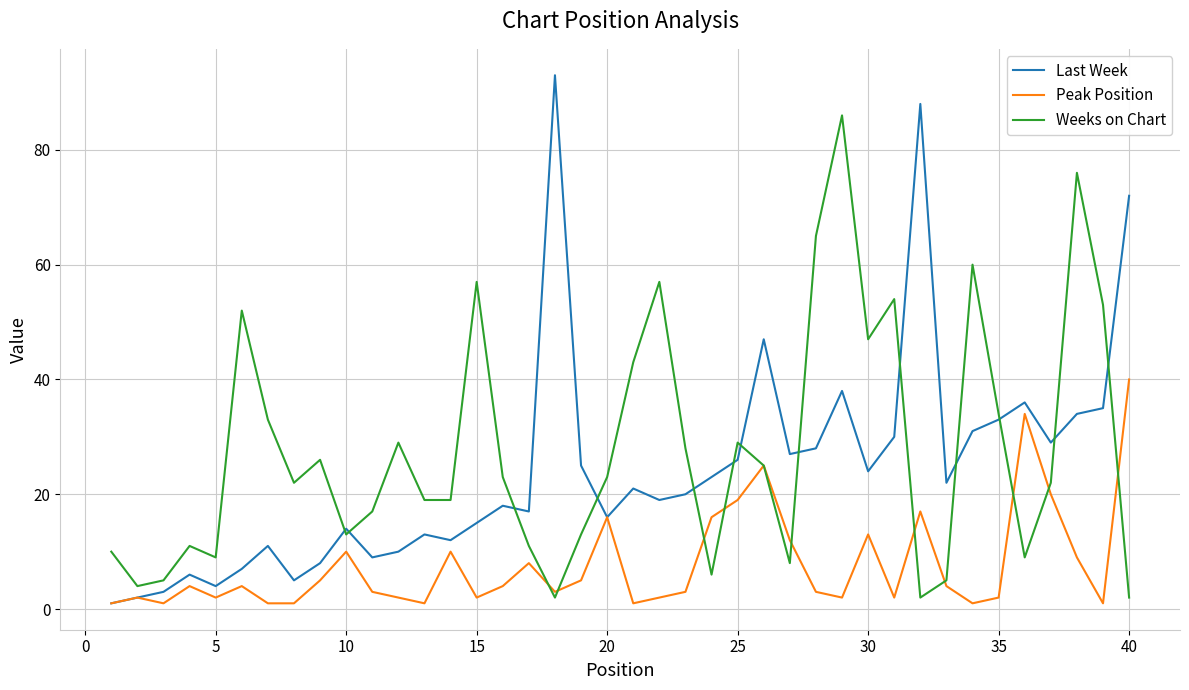

List the series in order of their peak value, highest first.

Last Week, Weeks on Chart, Peak Position